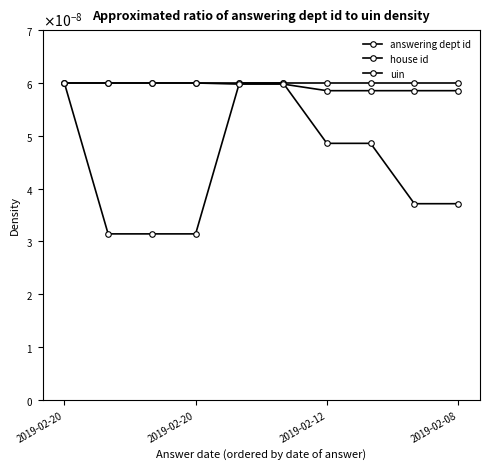

Is this an area chart (filled region under the line)?

No